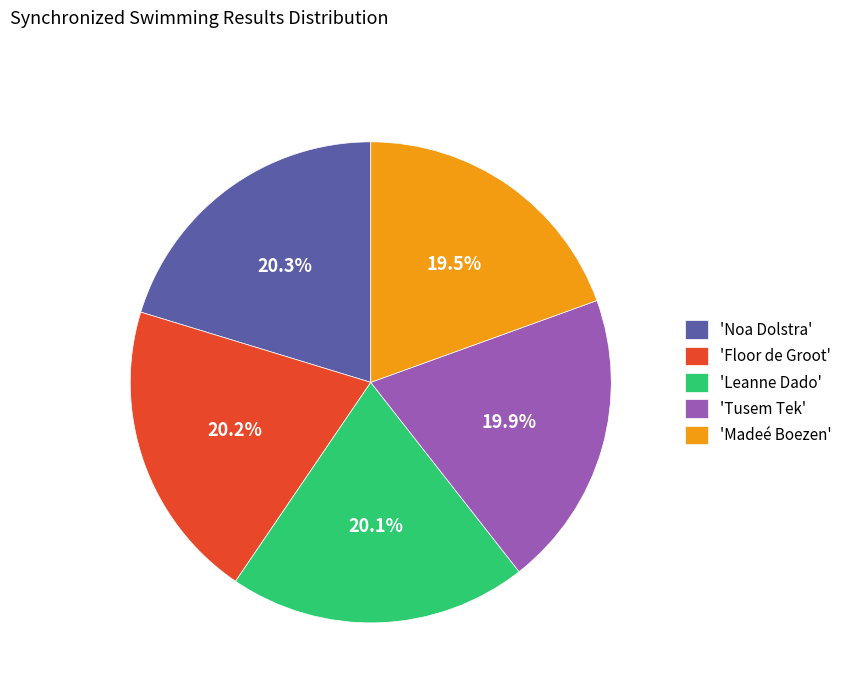

What is the ratio of the value at 'Noa Dolstra' to the value at 'Floor de Groot'?

1.0